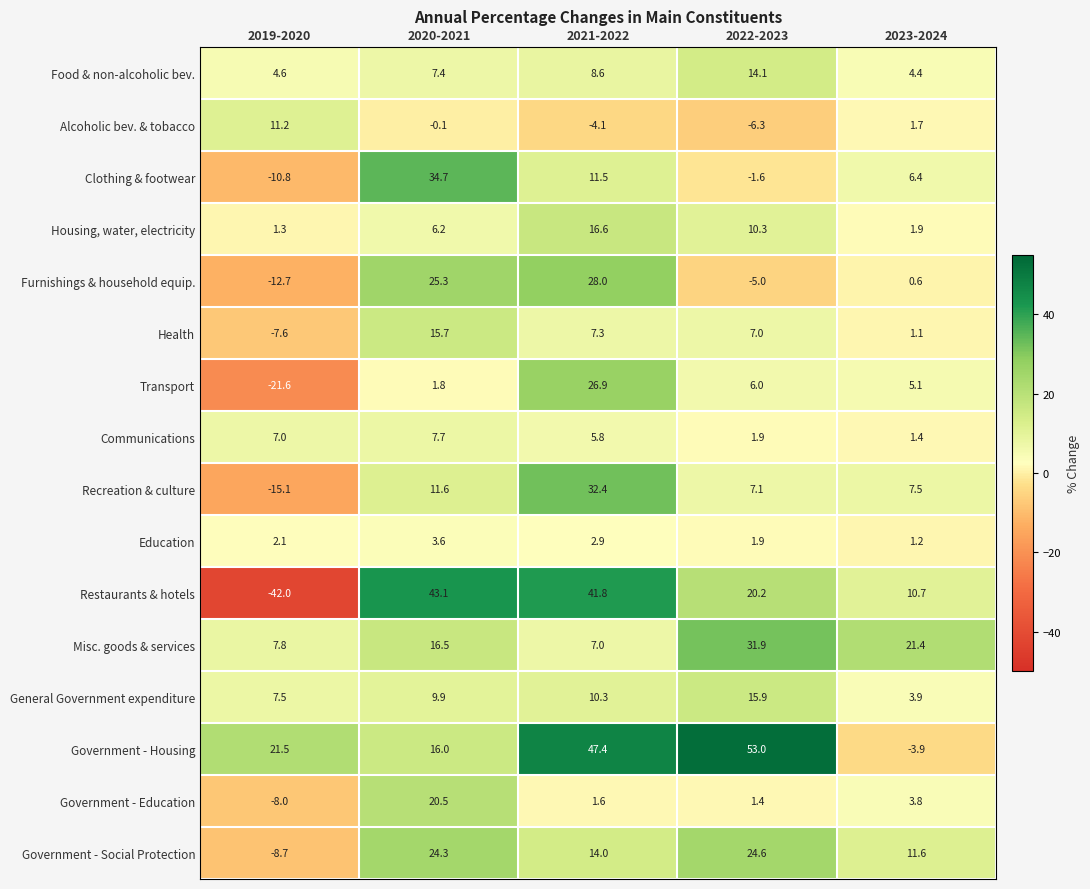

Count the number of data series in this chart.

16